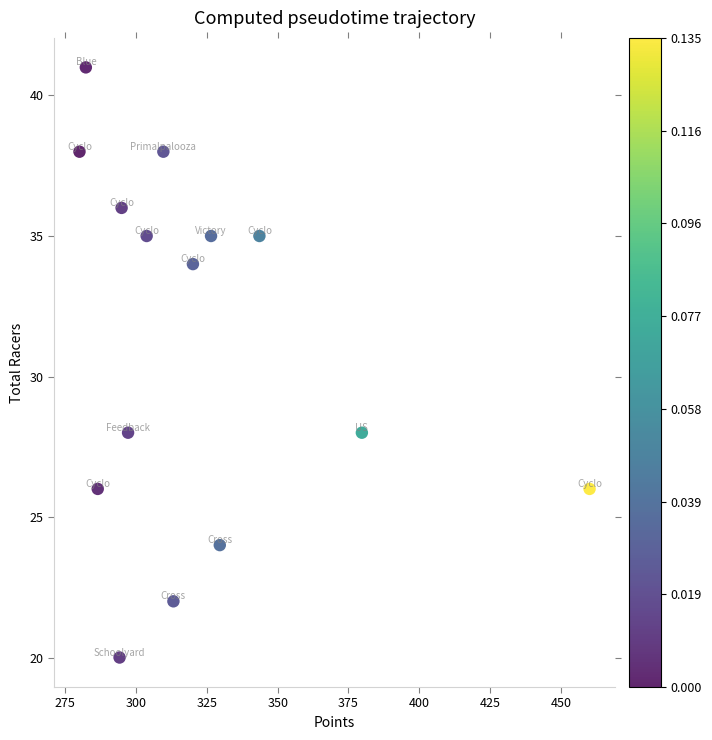

What is the range of Y values (max minus min)?

21